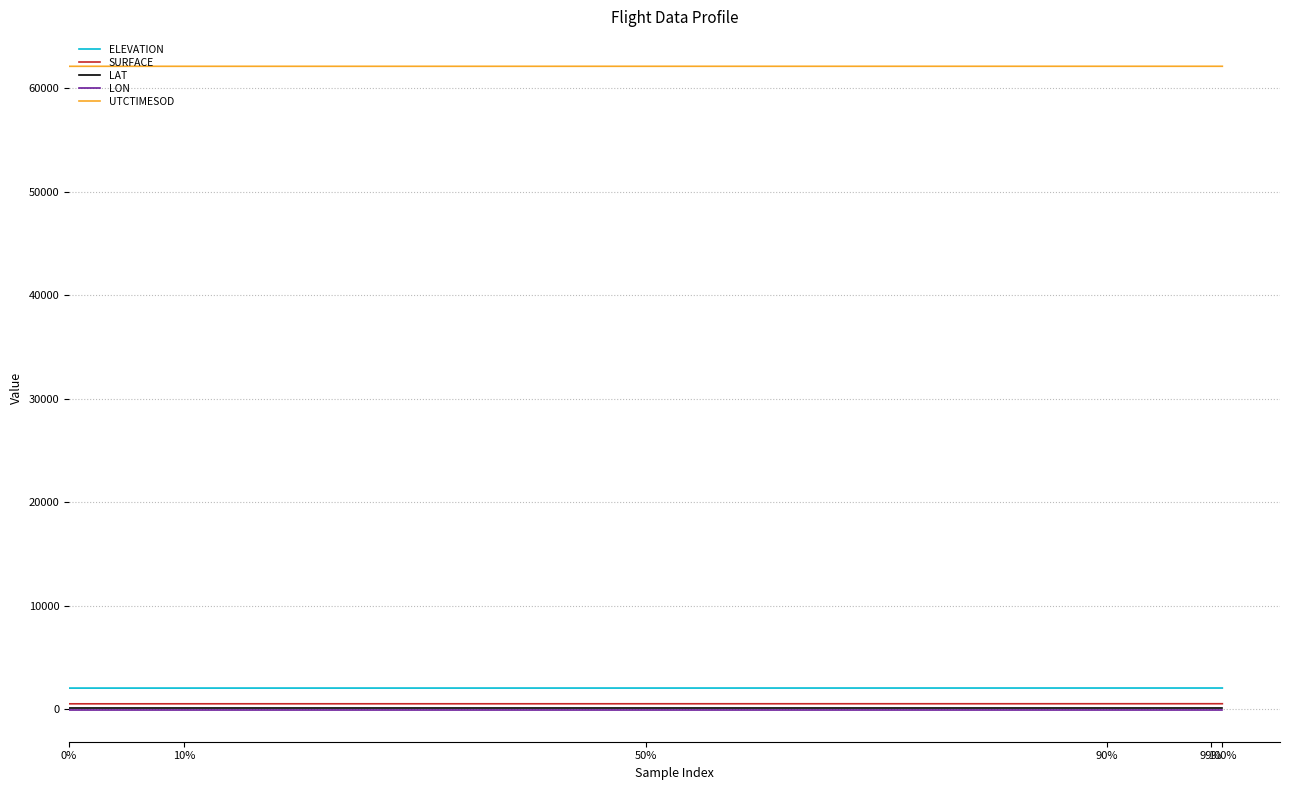

What is the maximum value for LAT?

79.7